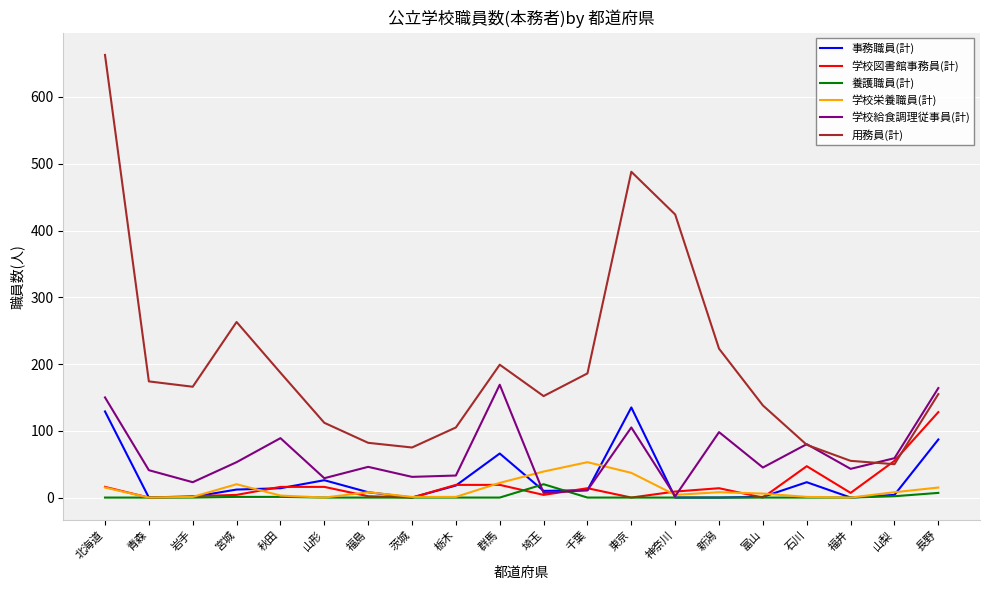

How many categories are shown in the chart?

20